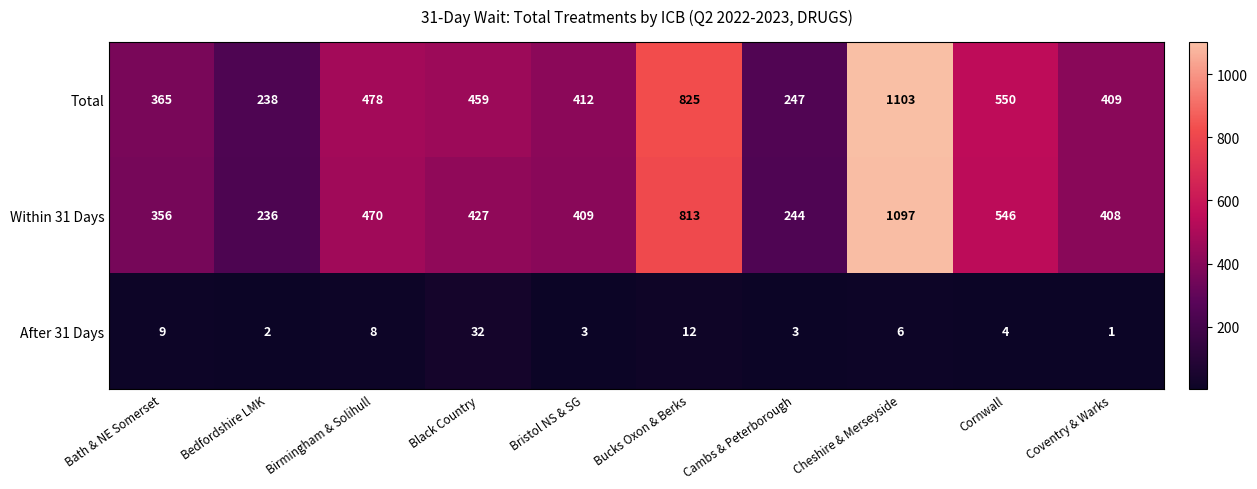

At how many categories does at least one series exceed 605?

2